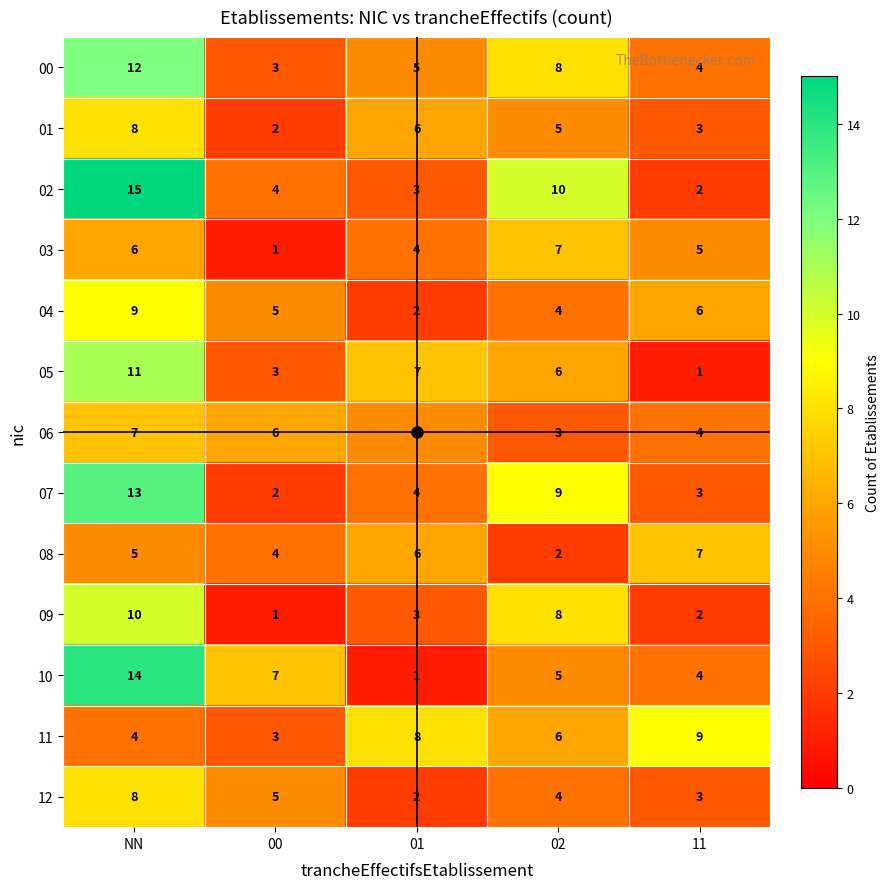

What value does the 00 series have at NN?

12